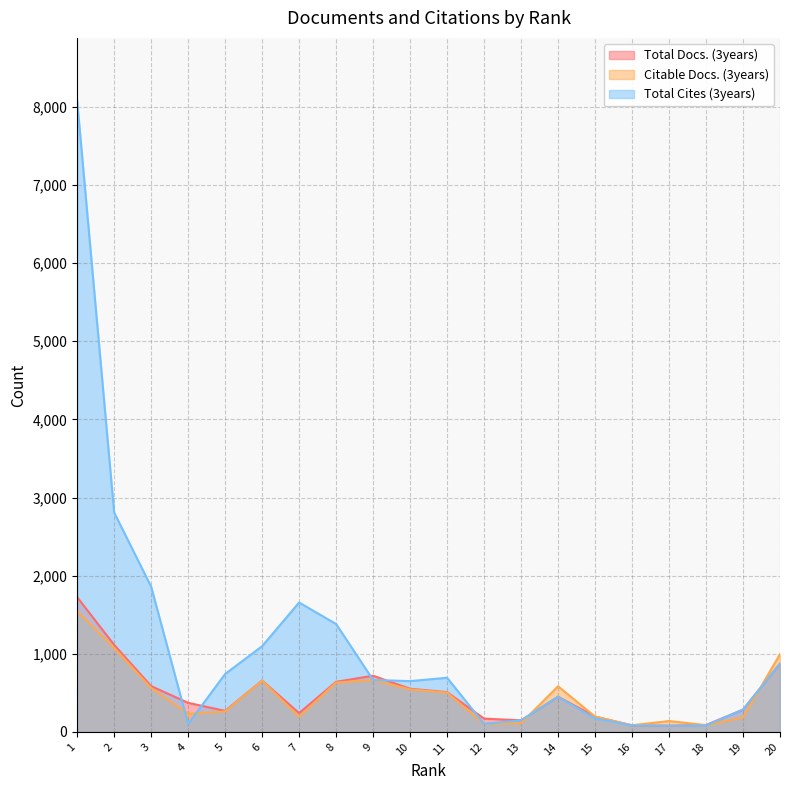

Count the number of data series in this chart.

3